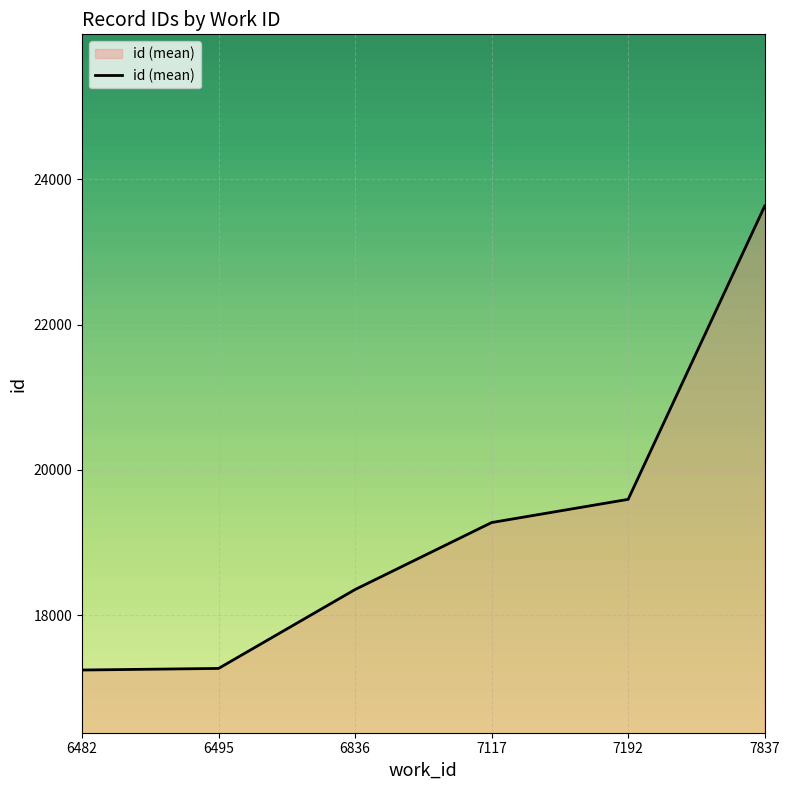

Count the number of data series in this chart.

1